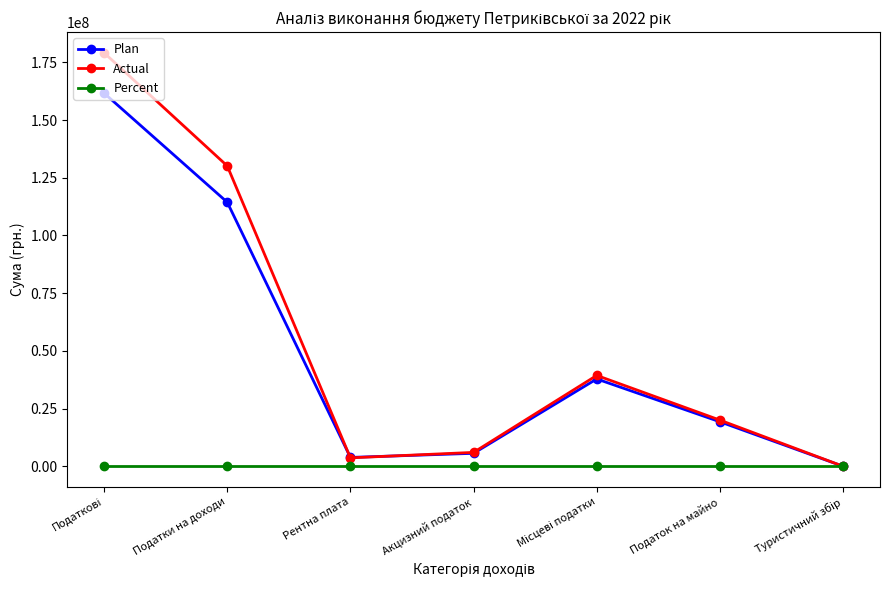

Which series has the largest range (max minus min)?

Actual